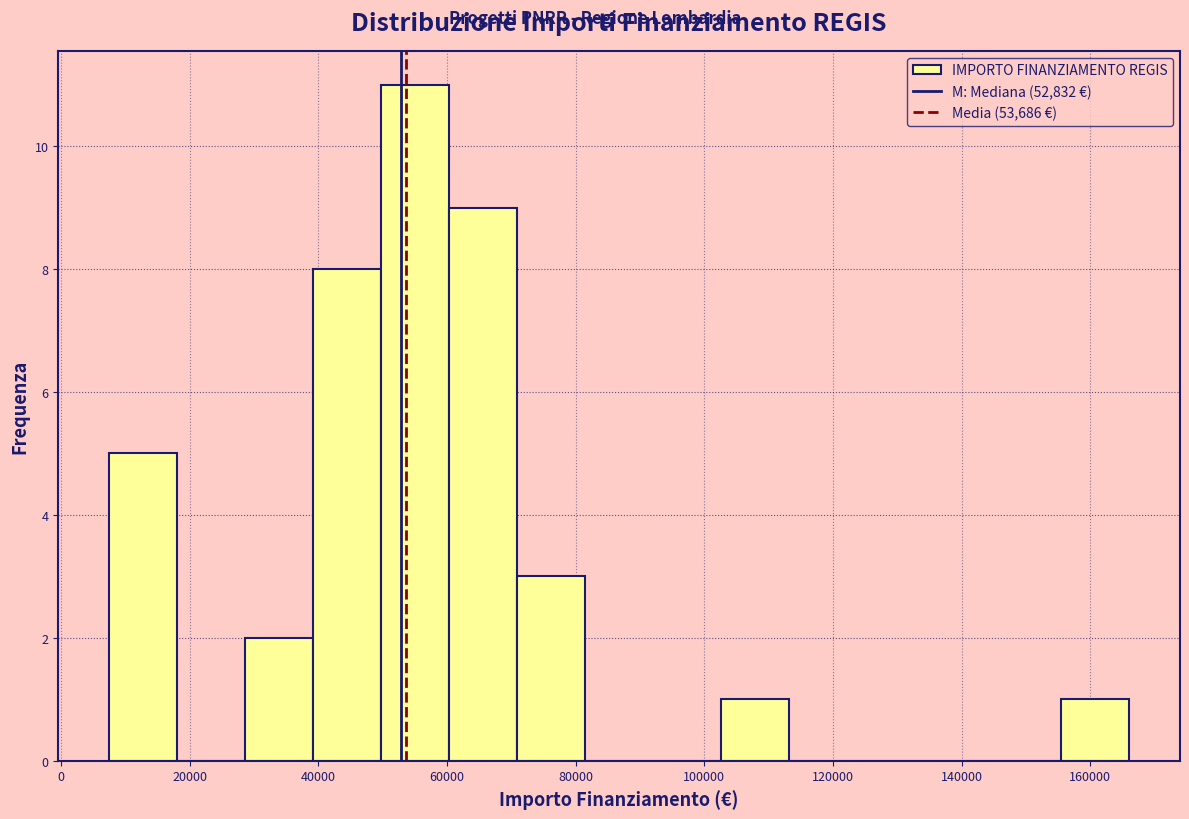

How tall is the bar that spans 156000 to 166000 on the x-axis? Neither the bar edges nor the heights are printed on the chart, so give them approximately, as read against the axes.

1